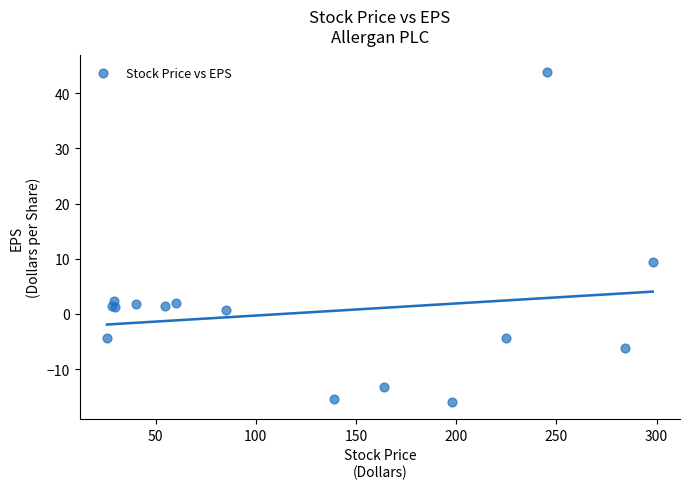

What Y value in the scatter plot is closest to 13?

9.3